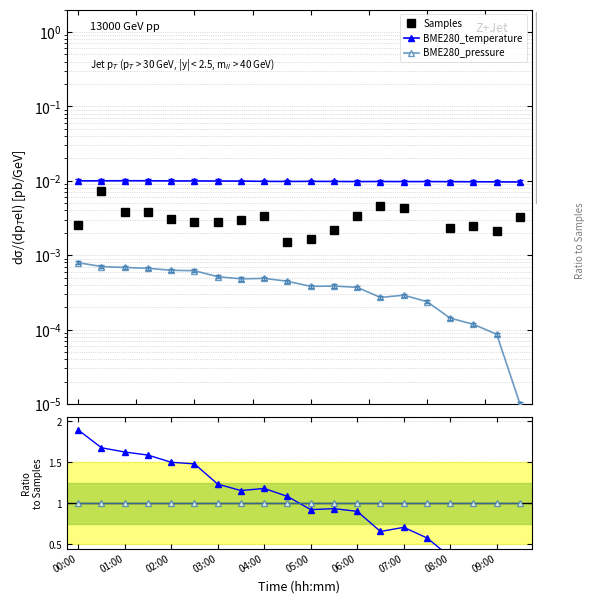

What is the spread (max minus min) of values at 05:00?

1.0